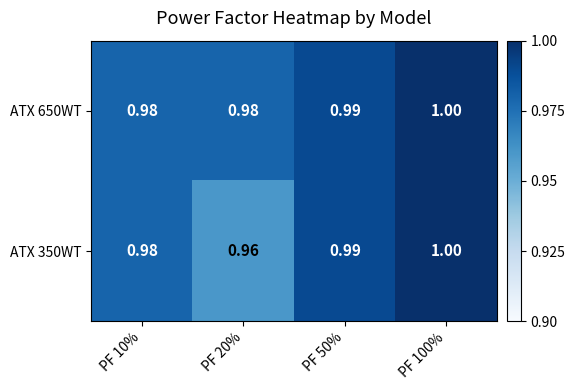

Is the value of ATX 350WT at PF 100% greater than the value of ATX 650WT at PF 20%?

Yes